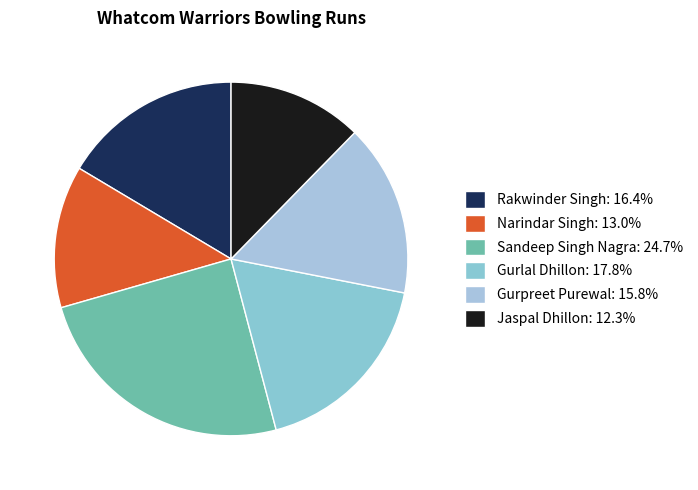

Which category has the smallest portion of the pie?

Jaspal Dhillon